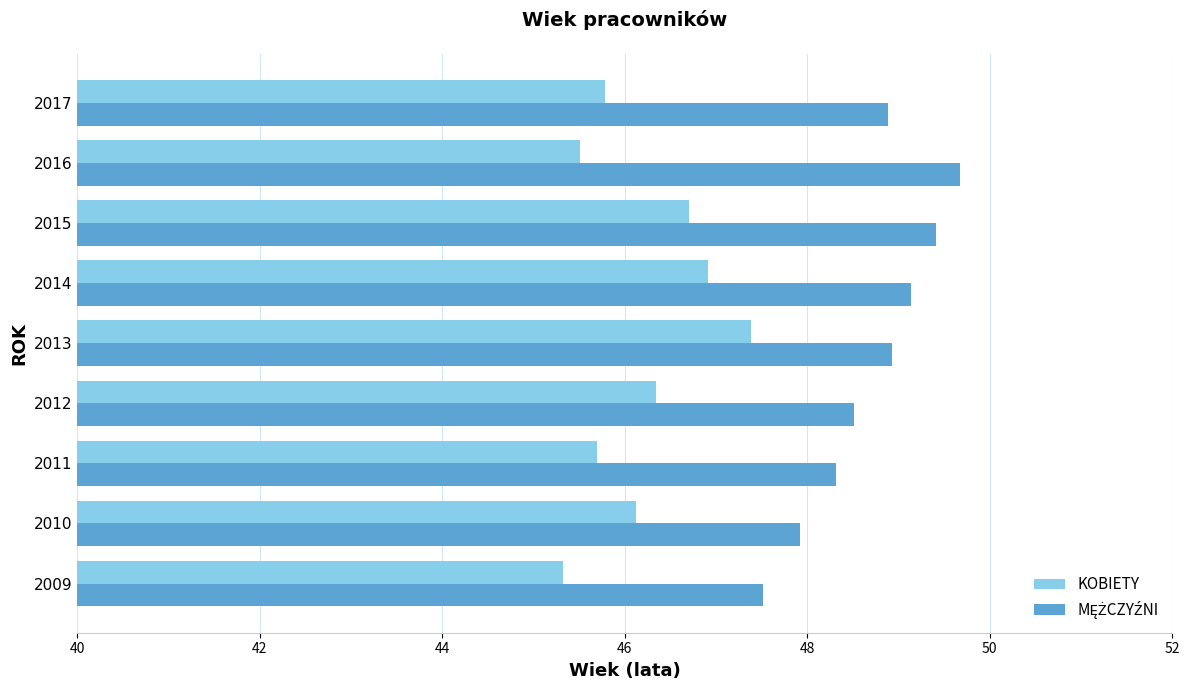

What is the sum of all KOBIETY values?

415.8